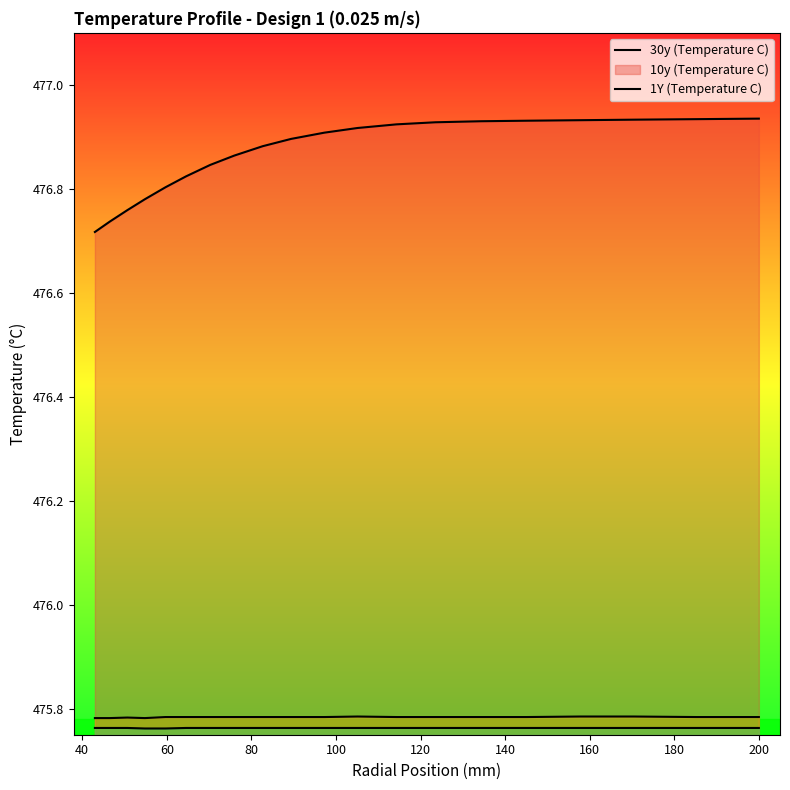

What is the greatest value displayed?

476.9